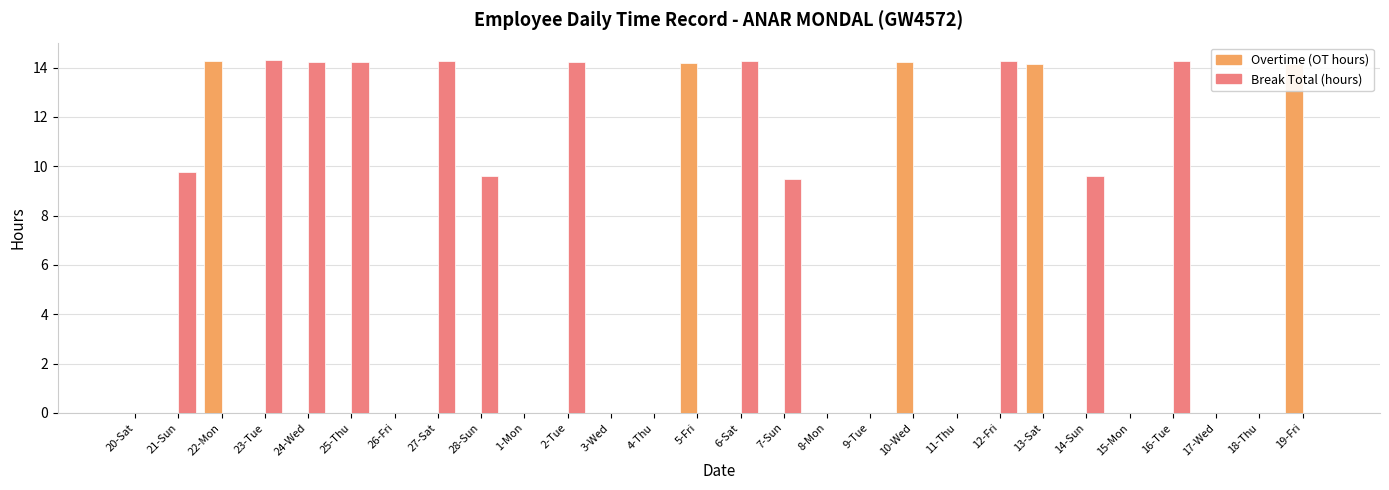

What is the sum of the Break Total (hours) values at 9-Tue and 23-Tue?

14.3